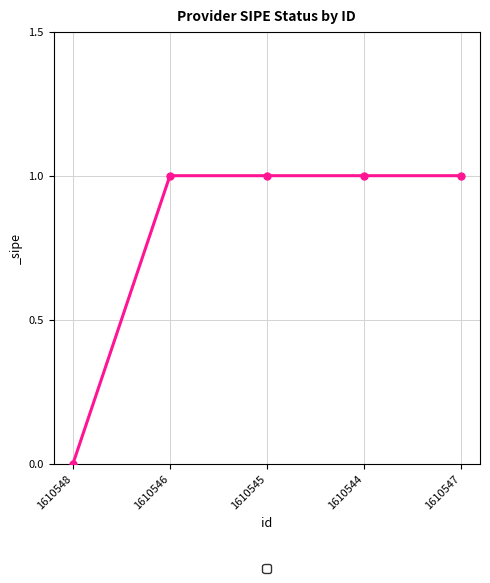

What is the change in value from 1610548 to 1610545?

+1